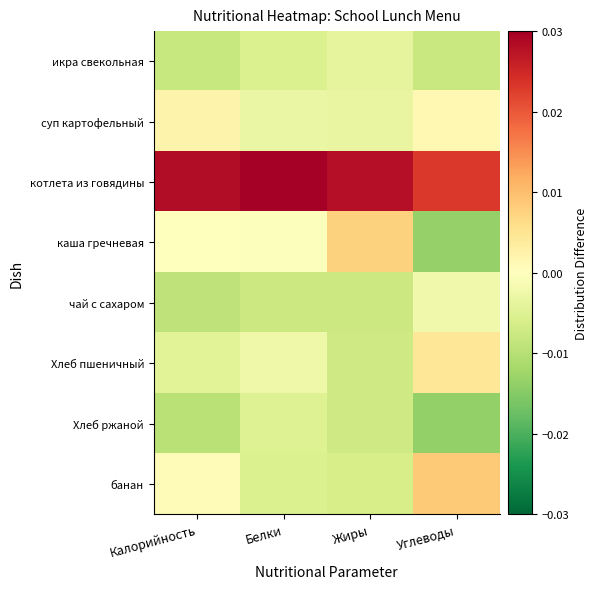

At which category does the chart reach its minimum across all series?

Углеводы